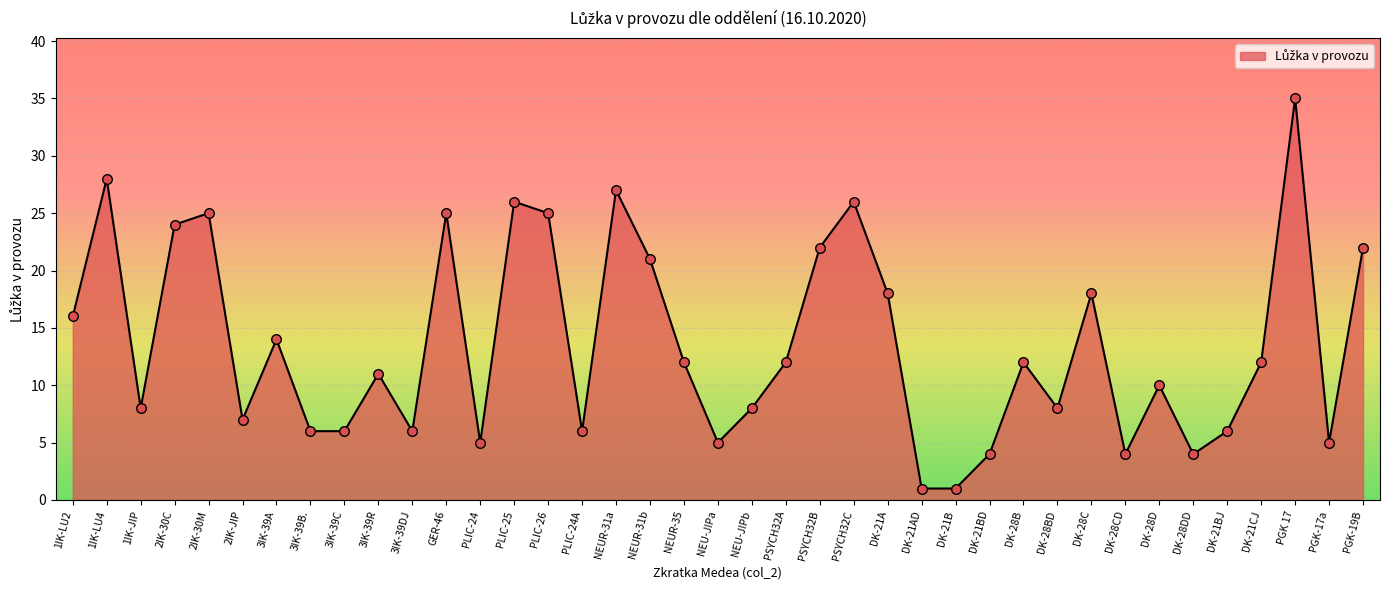

What is the change in value from GER-46 to PLIC-24A?

-19